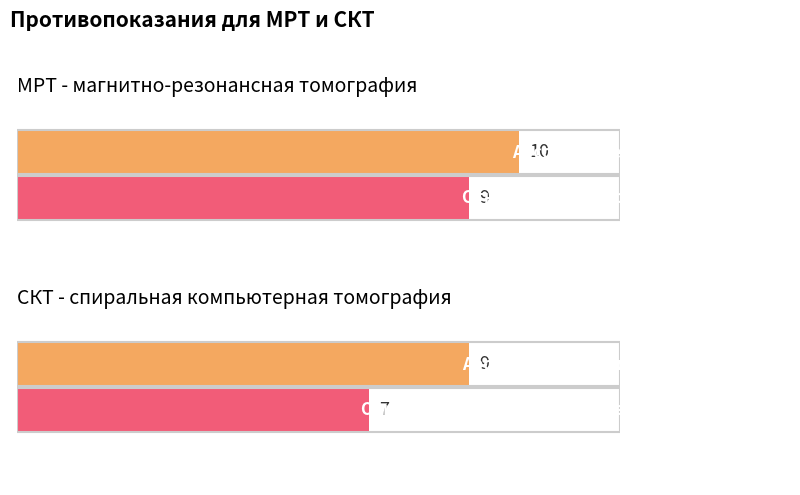

How many bars are there in each group?

2